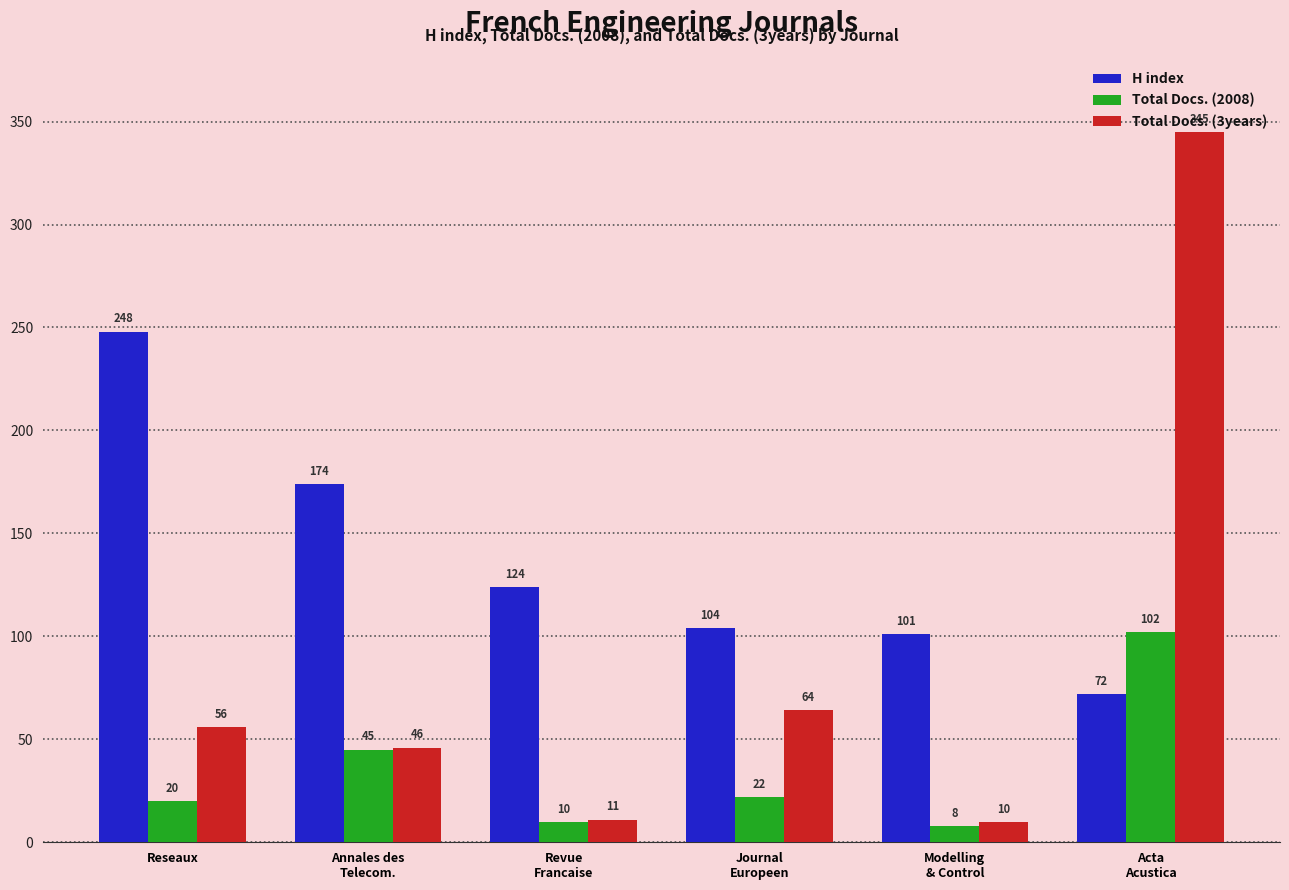

True or false: Total Docs. (3years) has a value of 345 at Acta
Acustica.

True